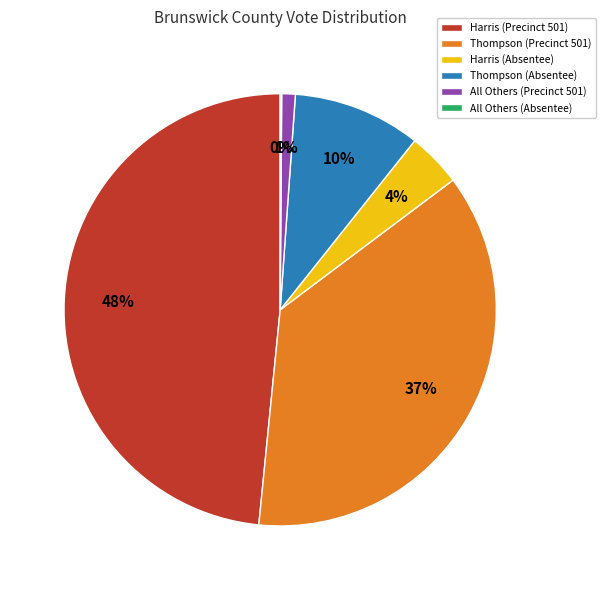

Combined, do Harris (Precinct 501) and Thompson (Precinct 501) account for over 50%?

Yes